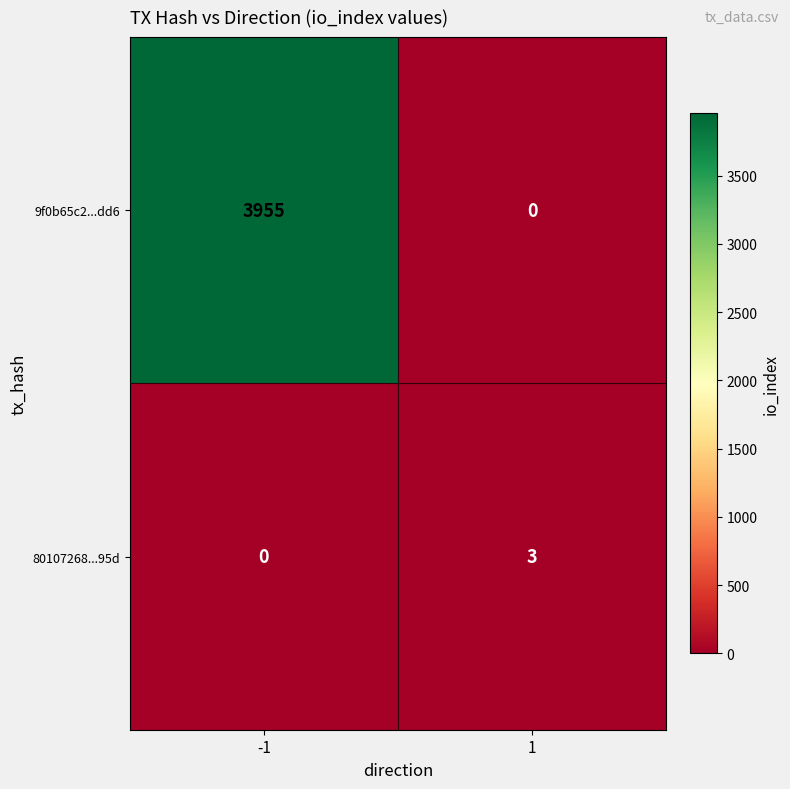

List the series in order of their peak value, lowest first.

80107268...95d, 9f0b65c2...dd6